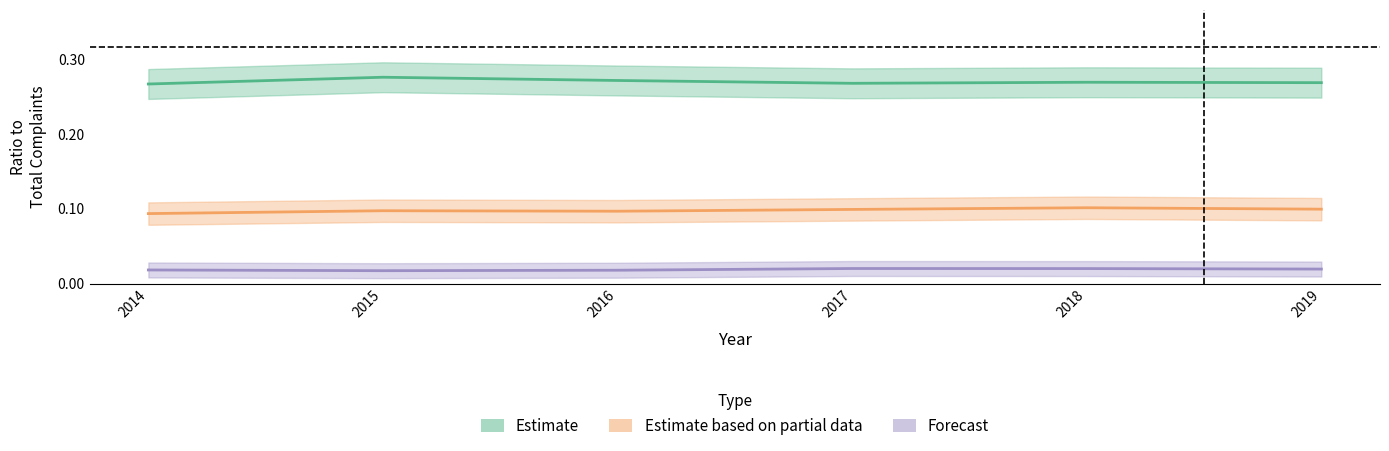

Which series has the largest total across all categories?

Estimate